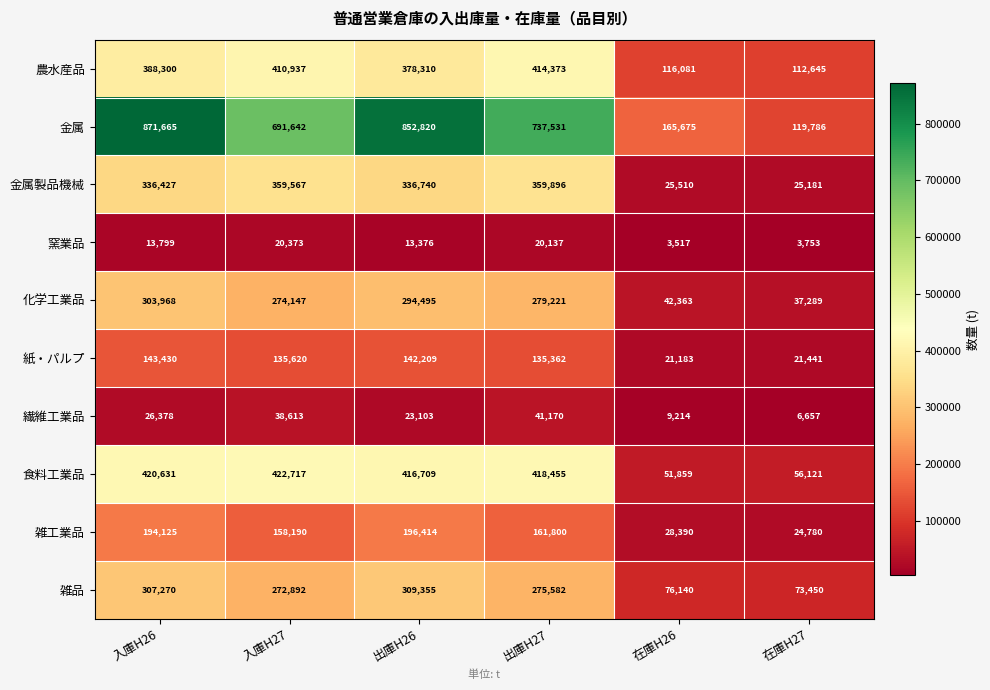

Rank the series at 出庫H27 from lowest to highest value.

窯業品, 繊維工業品, 紙・パルプ, 雑工業品, 雑品, 化学工業品, 金属製品機械, 農水産品, 食料工業品, 金属